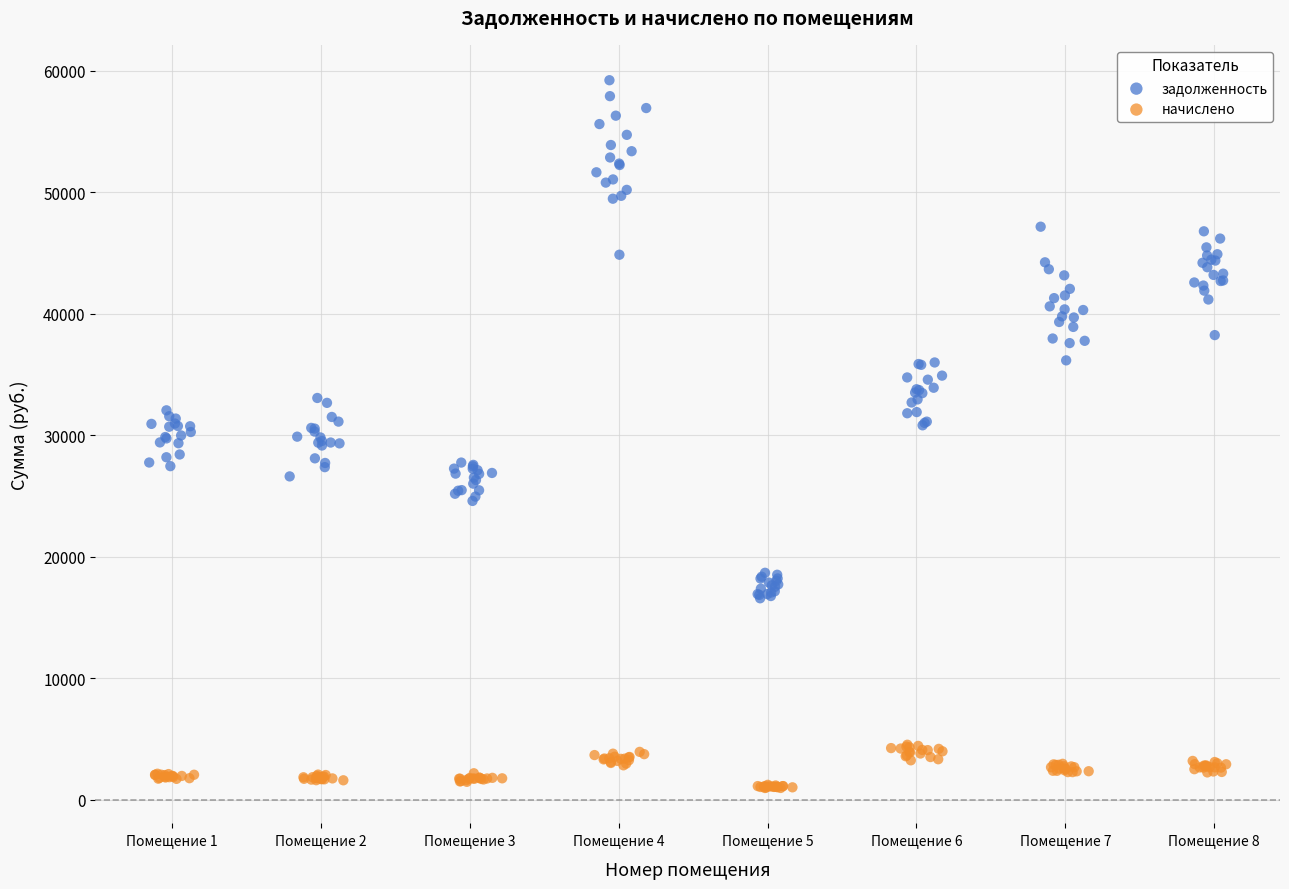

Which series contains the highest Y value?

задолженность